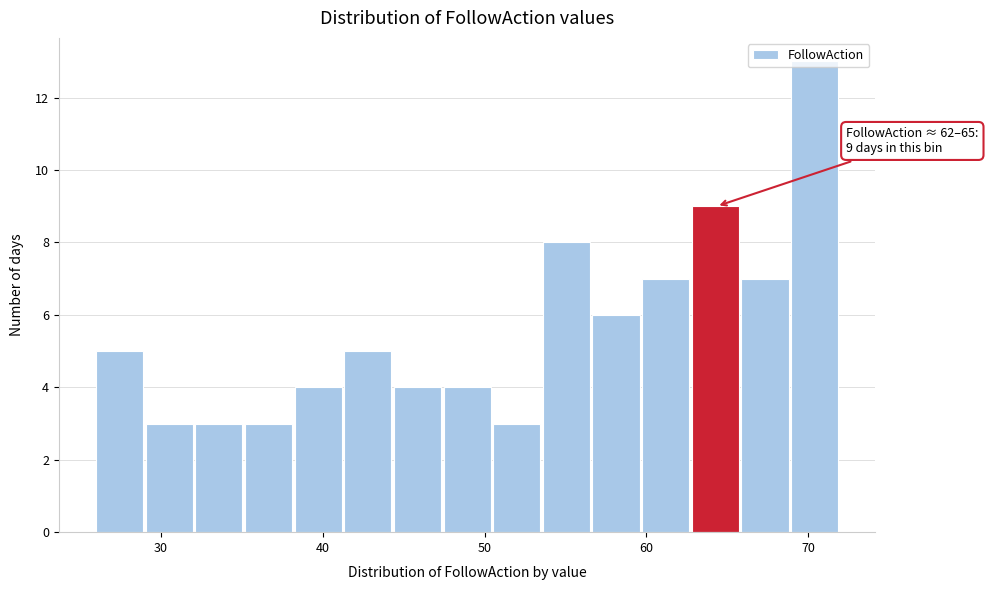

Around what value on the x-axis is the tallest bar? Give the approximate position of its centre, as read against the axis.

70